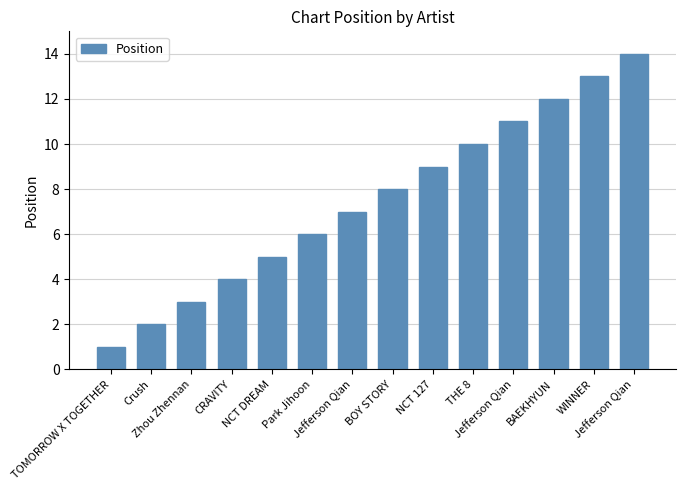

What is the sum of the values at Jefferson Qian and Jefferson Qian?

21